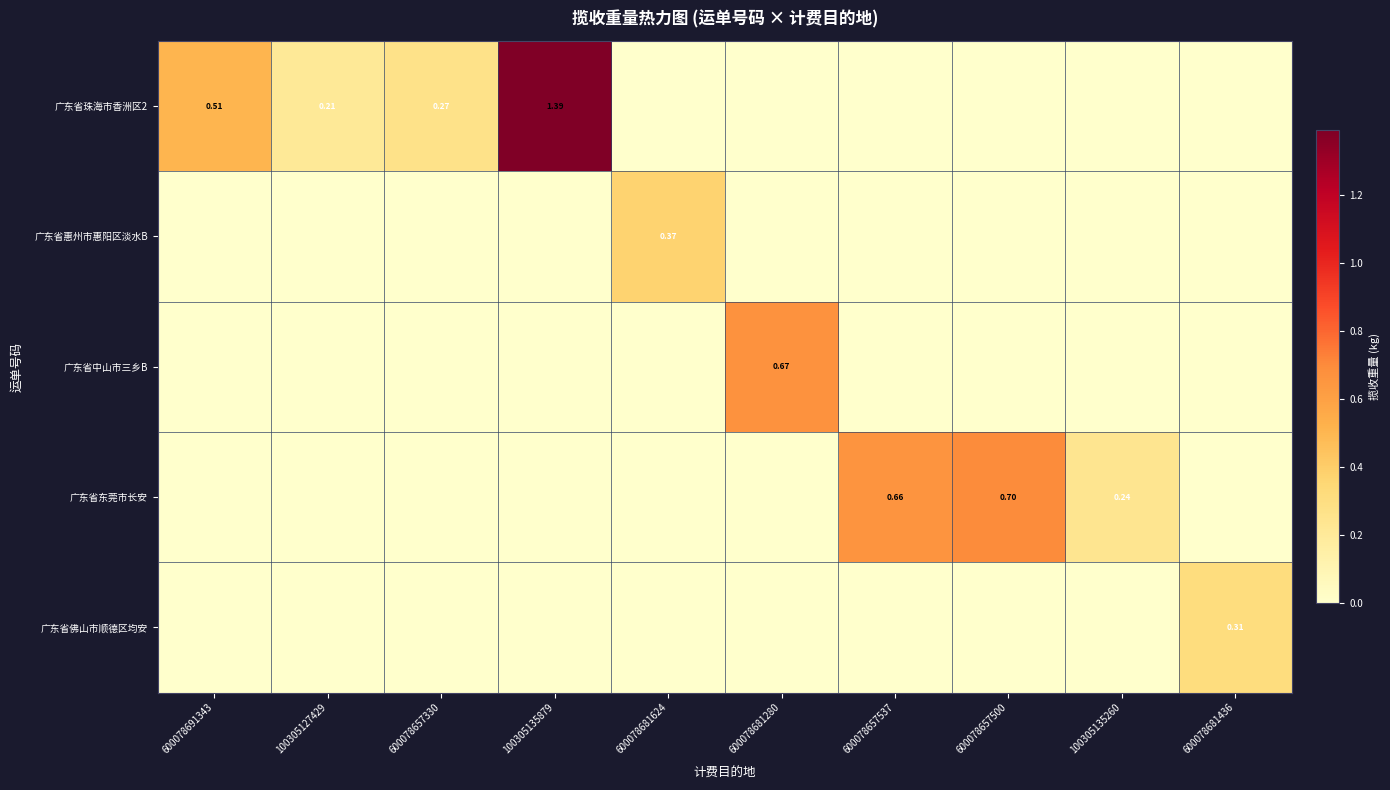

Is the value of 广东省东莞市长安 at 600078681436 greater than the value of 广东省中山市三乡B at 600078681436?

No